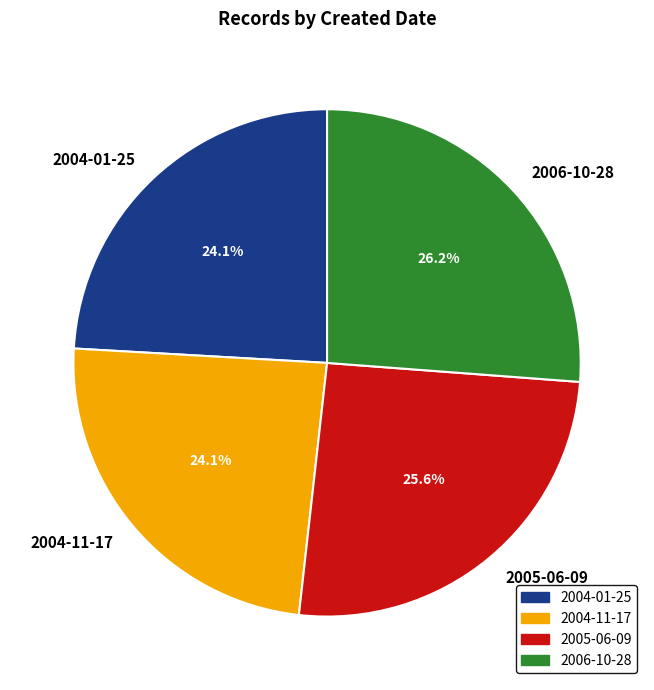

To the nearest percent, what is the average slice percentage?

25%